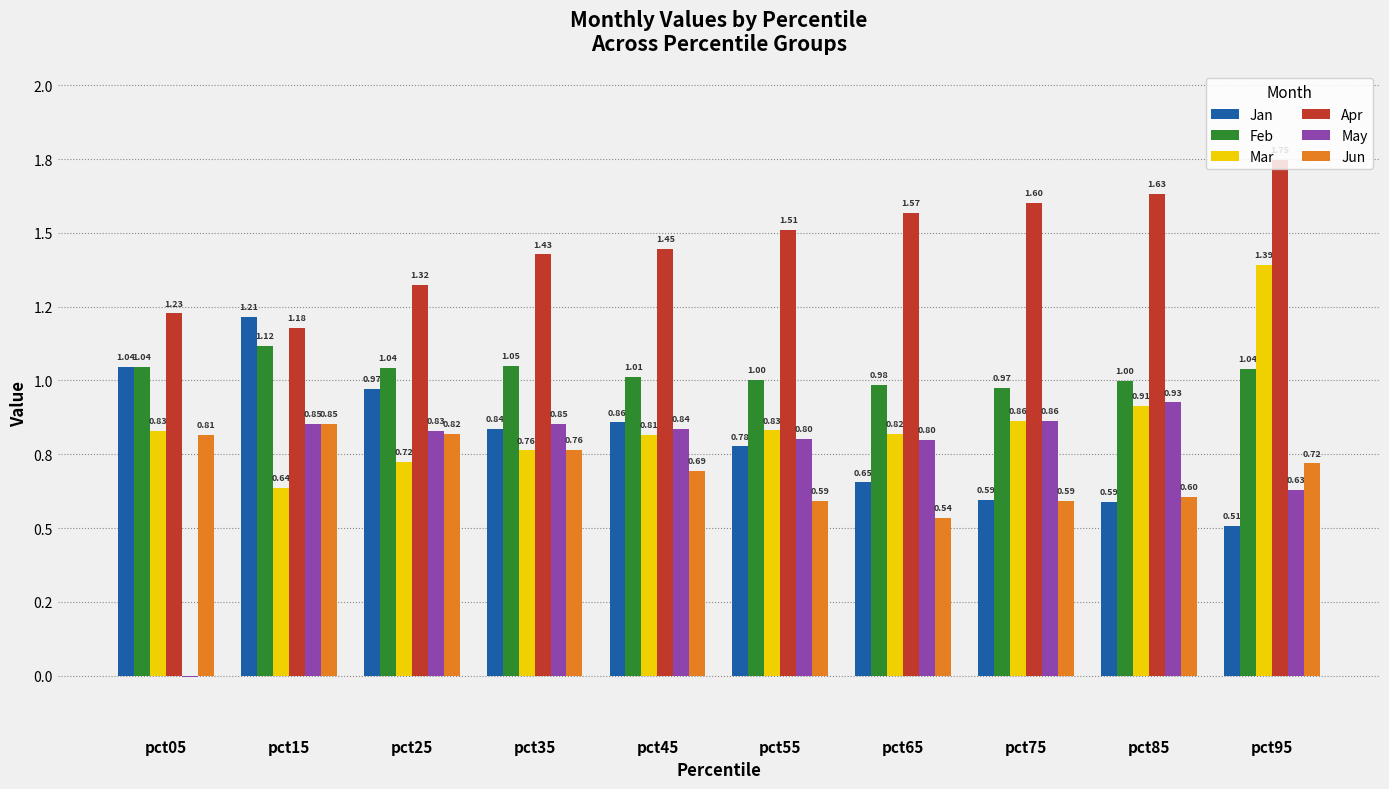

At which label does Apr reach its peak?

pct95